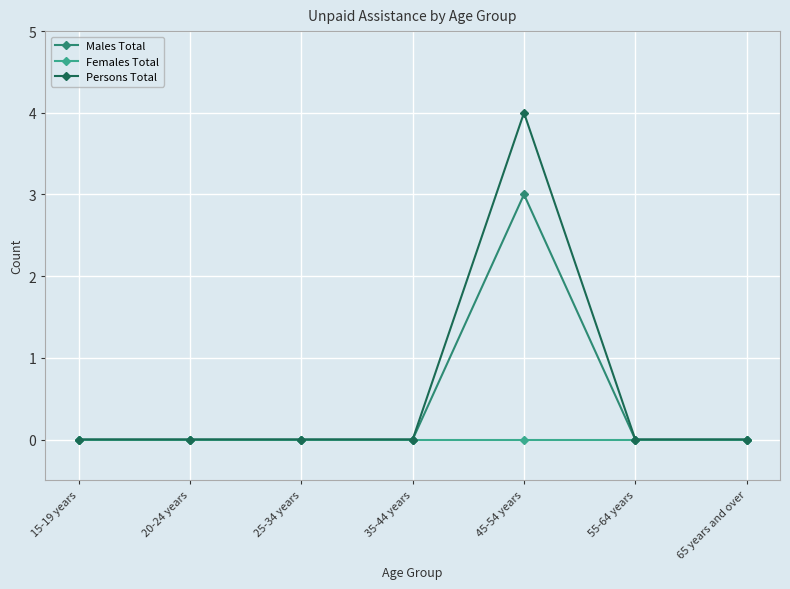

Rank the series by their maximum value, from highest to lowest.

Persons Total, Males Total, Females Total